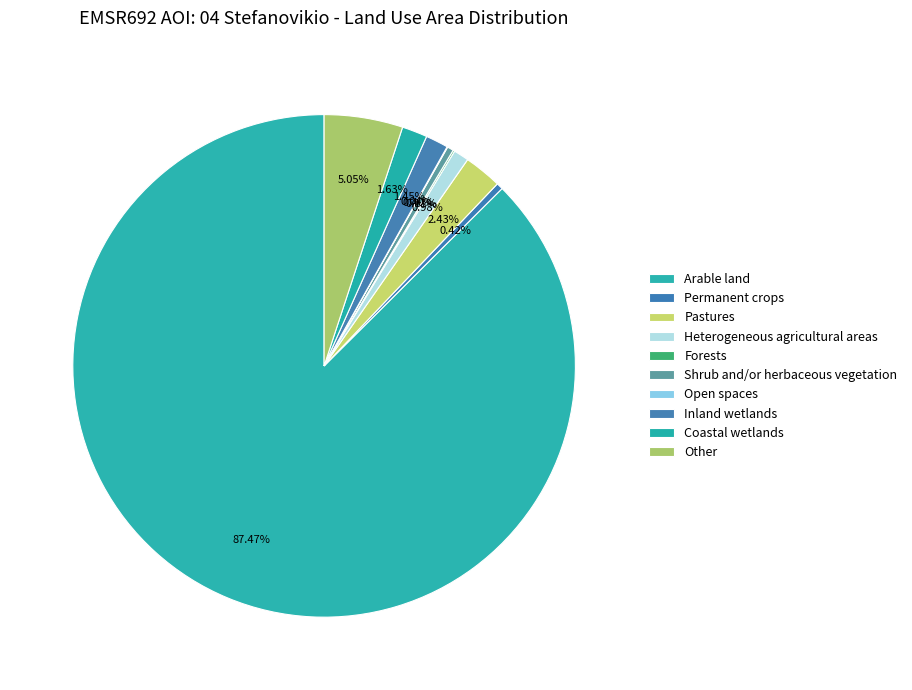

Is it true that Permanent crops is 1% of the pie?

False